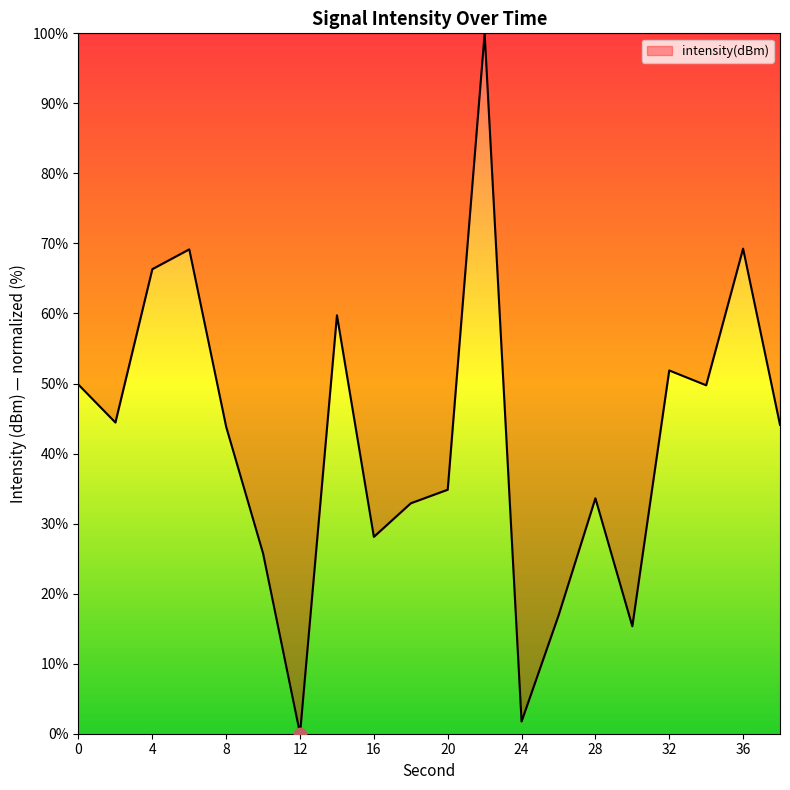

What is the difference between the maximum and minimum values?

100.0